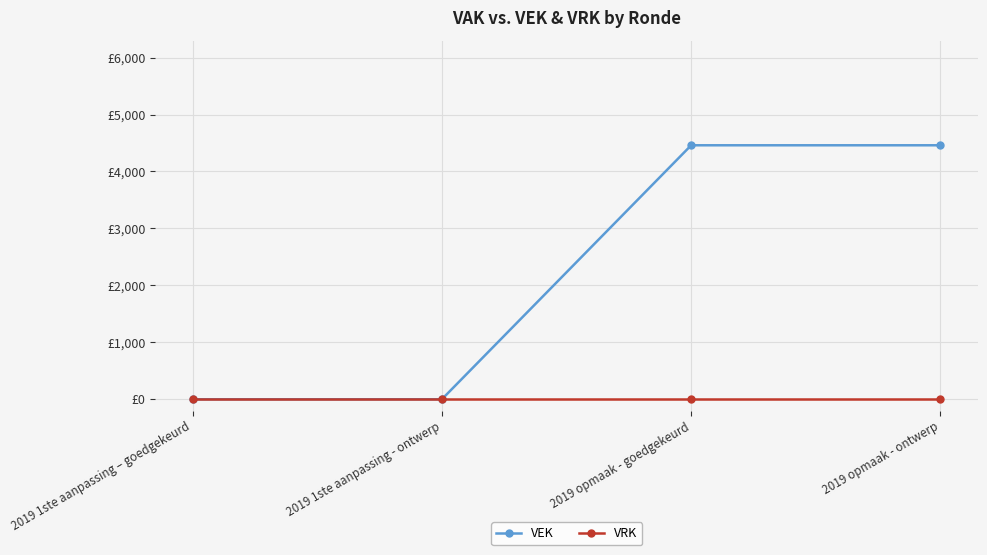

True or false: VEK and VRK cross at least once.

False